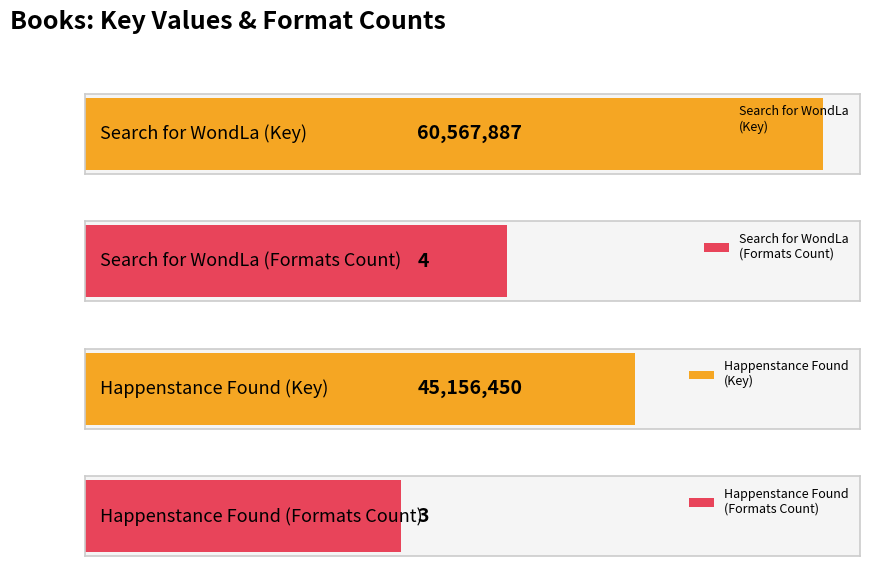

The chart shows a value of 98832571 at eBook. True or false?

False